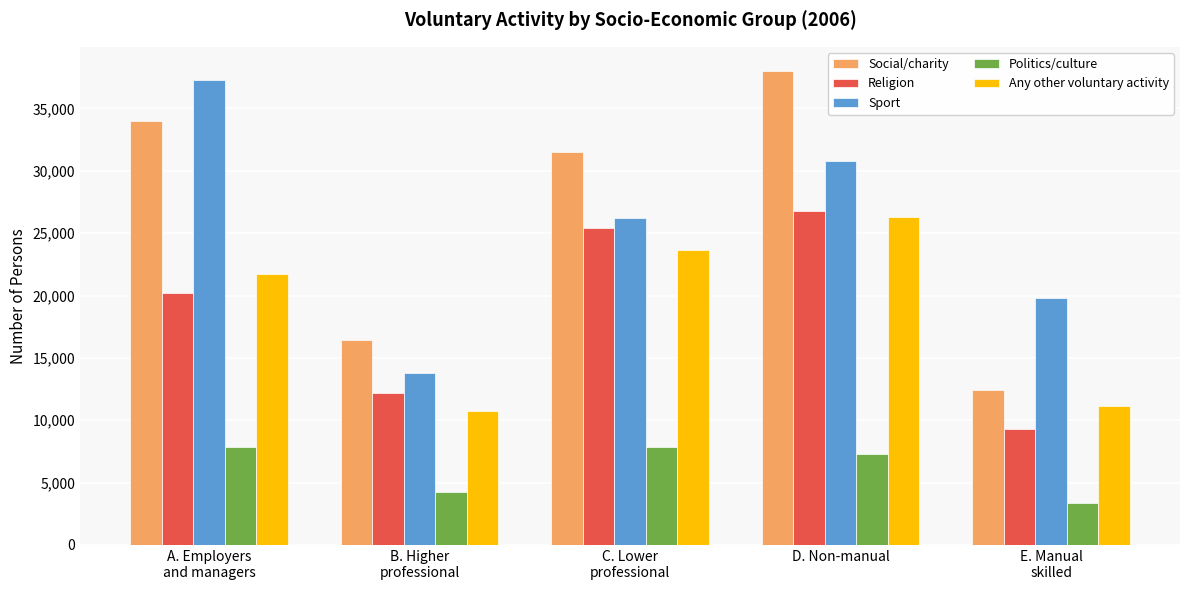

The Social/charity series shows 15156 at D. Non-manual. True or false?

False